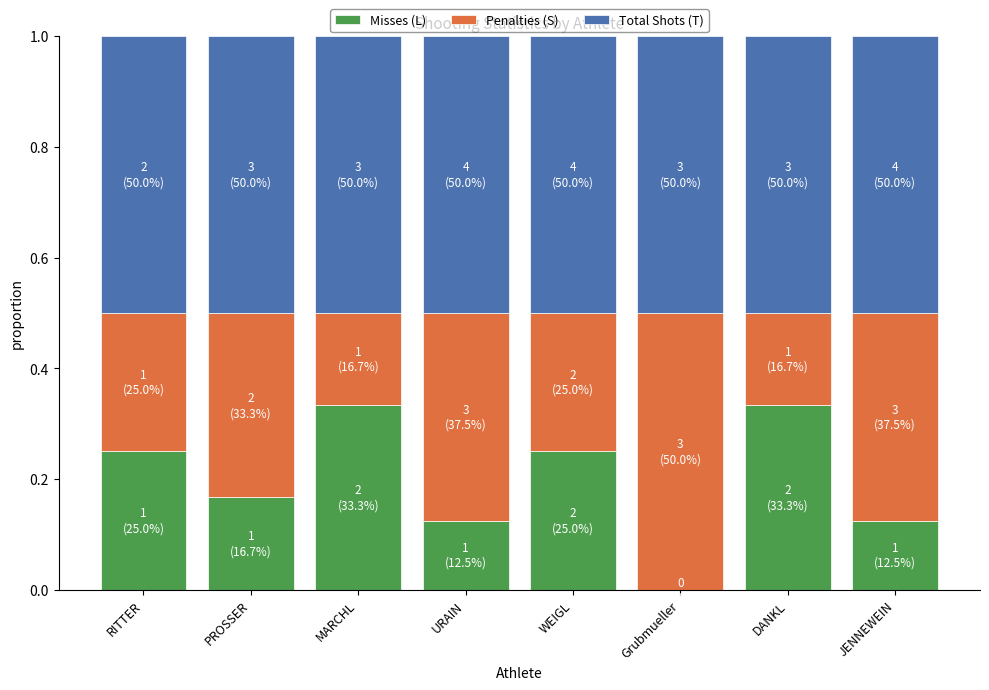

What is the total value across all series at Grubmueller?

1.0